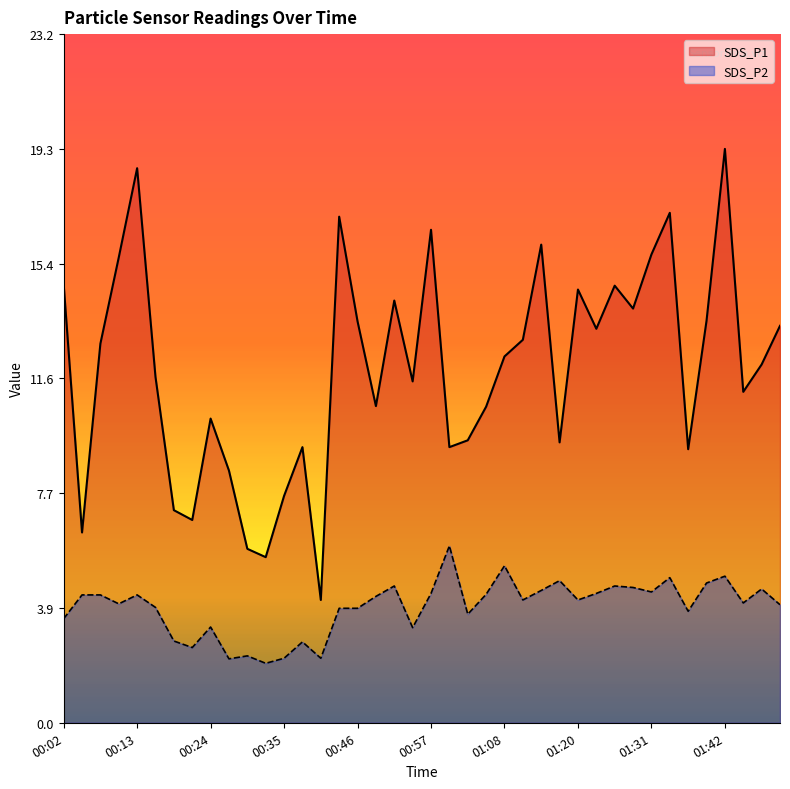

What are all the series names shown in the legend?

SDS_P1, SDS_P2